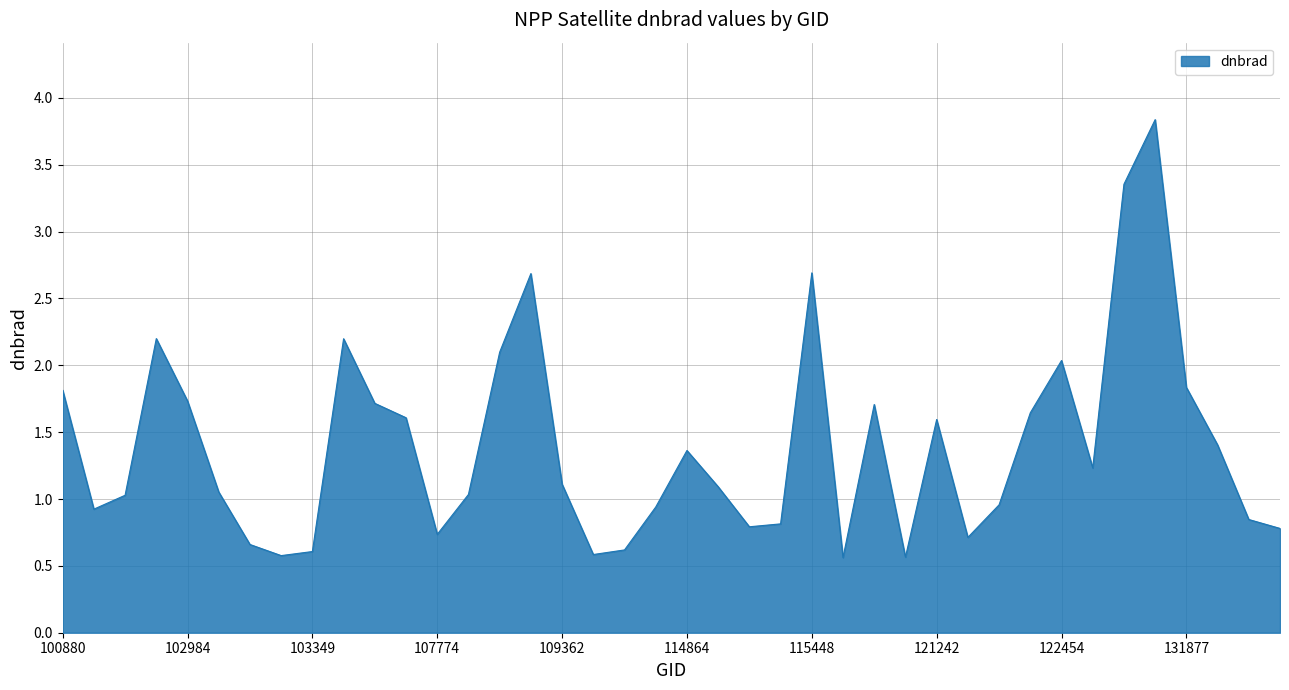

What is the maximum value shown in the chart?

3.8